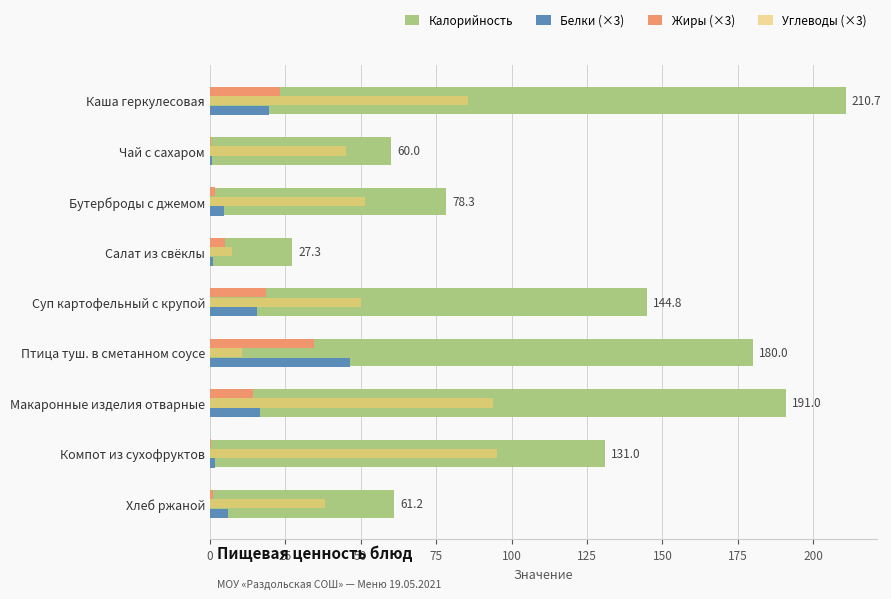

Is it true that Углеводы (×3) equals 50.1 at Суп картофельный с крупой?

True